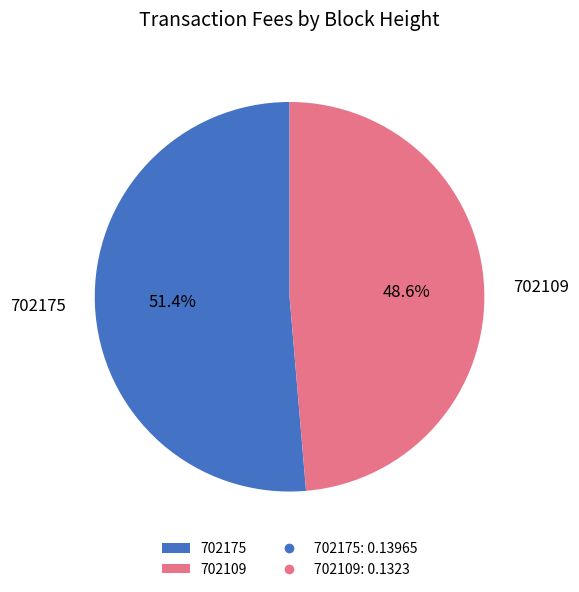

Rank the categories by value from lowest to highest.

702109, 702175